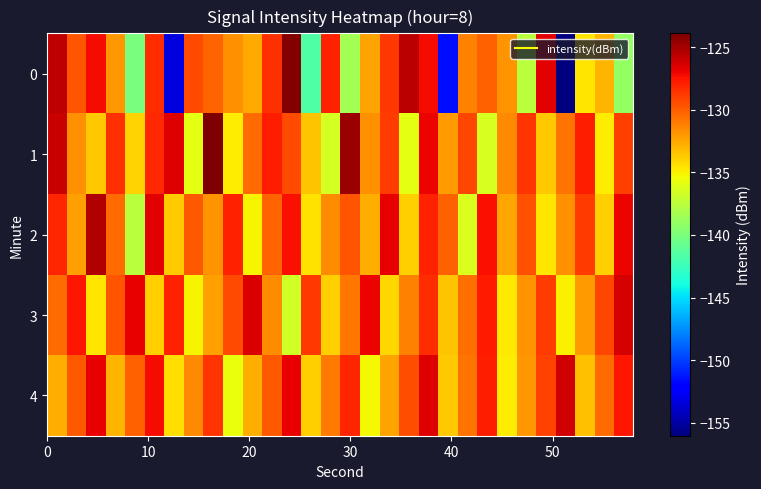

Which series has the largest total across all categories?

4